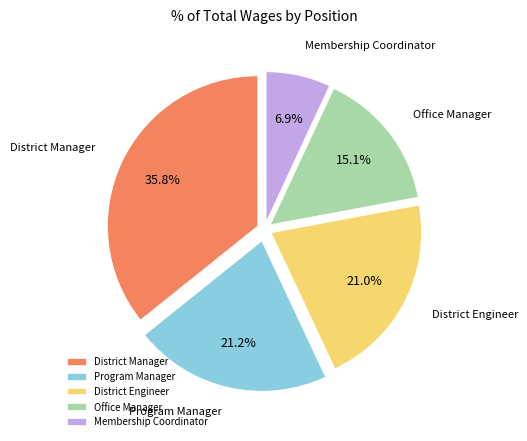

What percentage is NOT represented by Office Manager?

84.9%